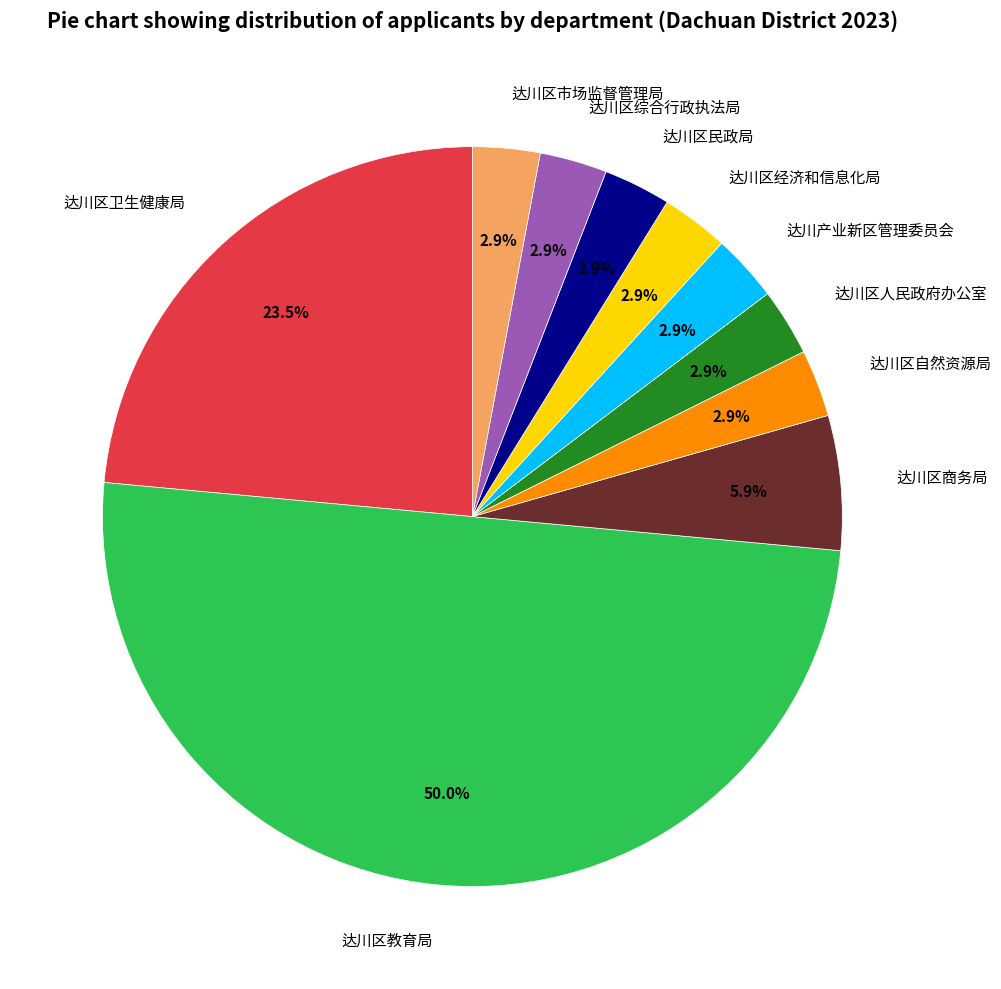

To the nearest percent, what portion does 达川区市场监督管理局 represent?

3%